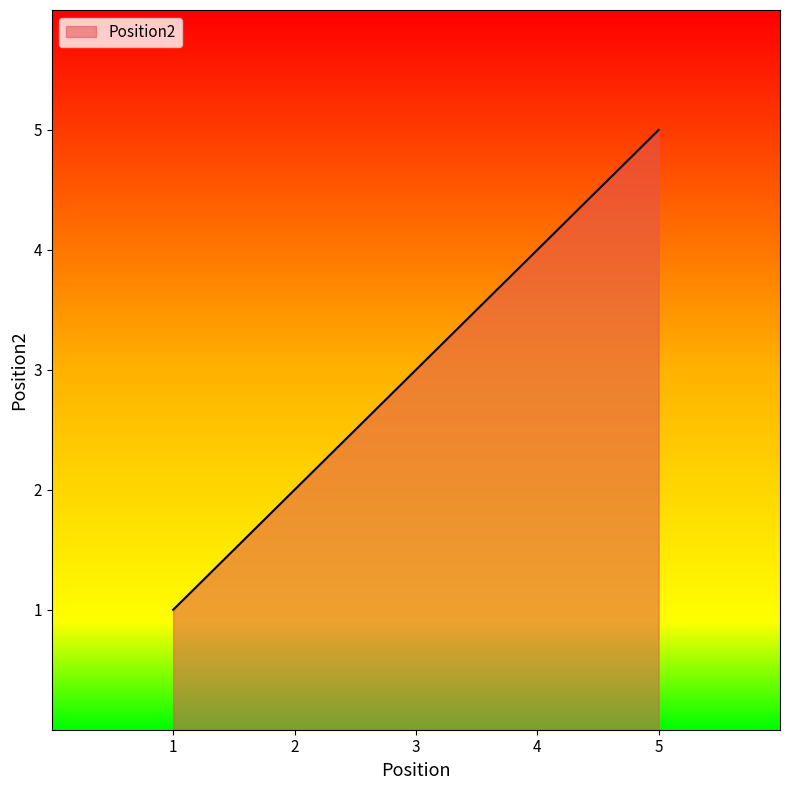

Reading left to right, transcribe all the data shown in this chart.

1	2	3	4	5